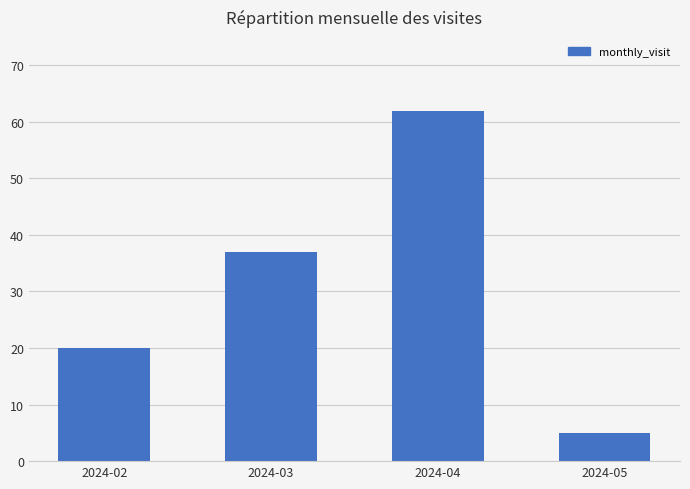

Reading left to right, what are all the values shown in this chart?

20	37	62	5